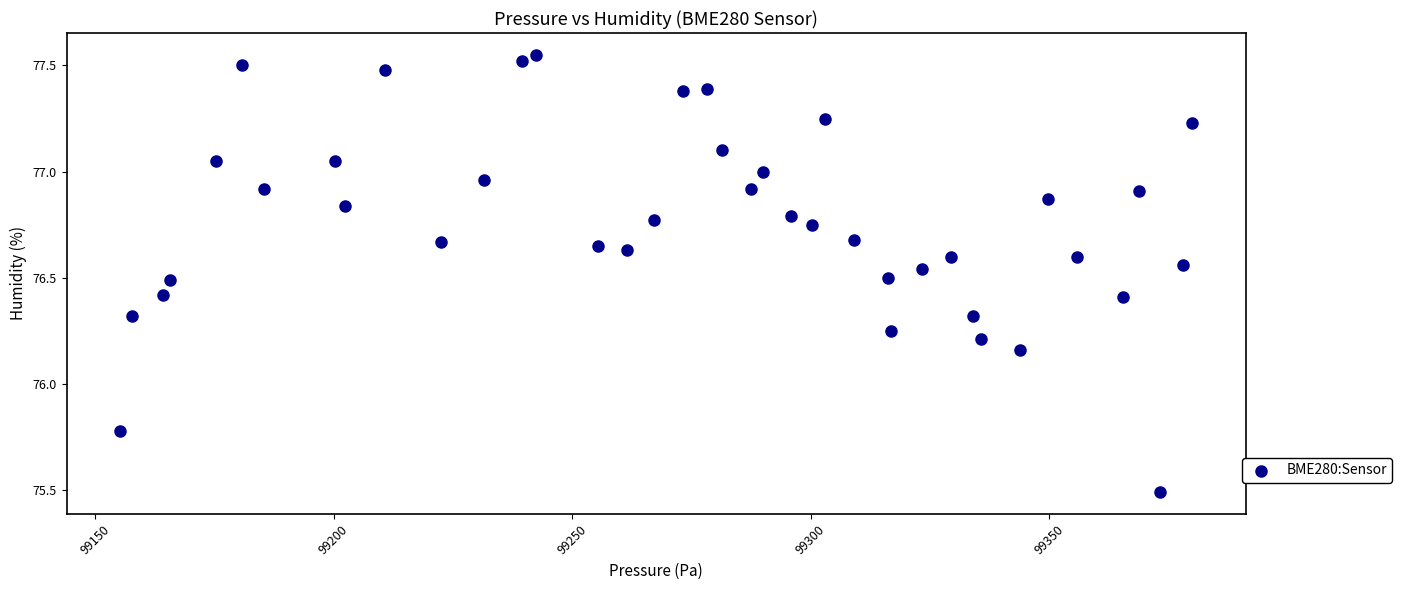

What is the range of Y values (max minus min)?

2.1